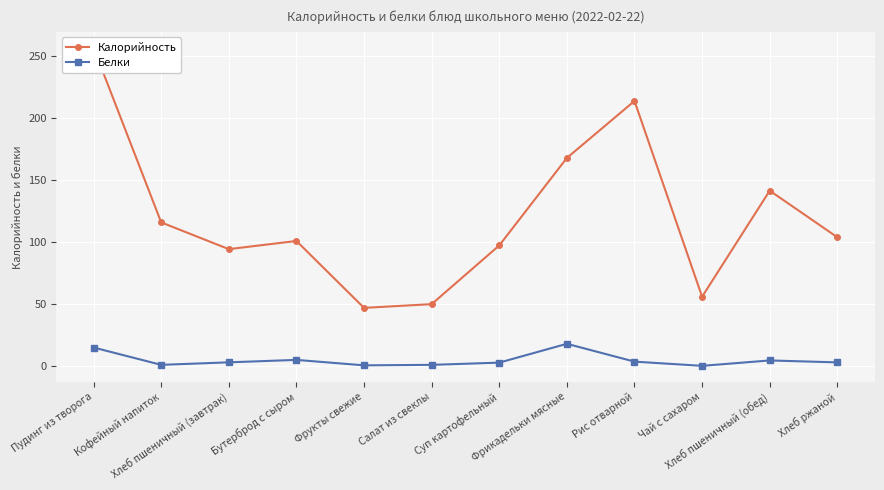

At how many categories does at least one series exceed 67?

9